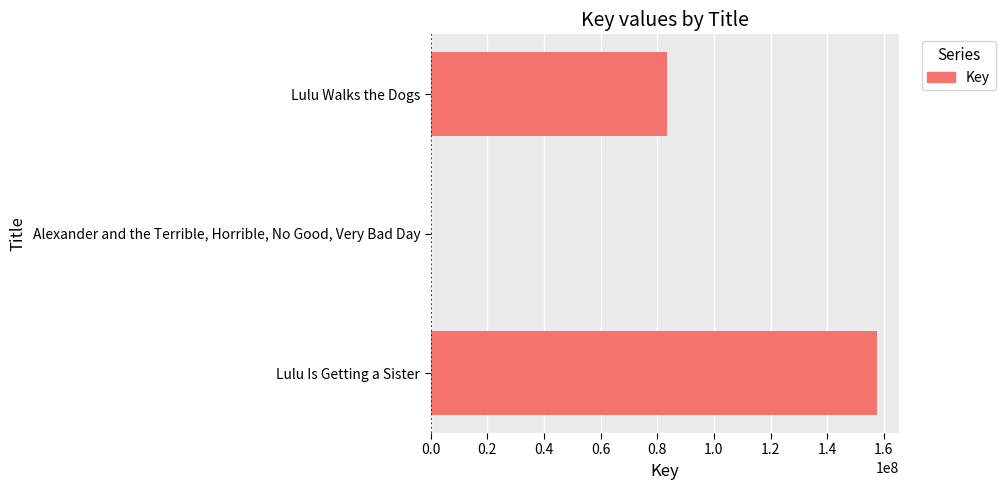

What is the ratio of the value at Lulu Walks the Dogs to the value at Lulu Is Getting a Sister?

0.5